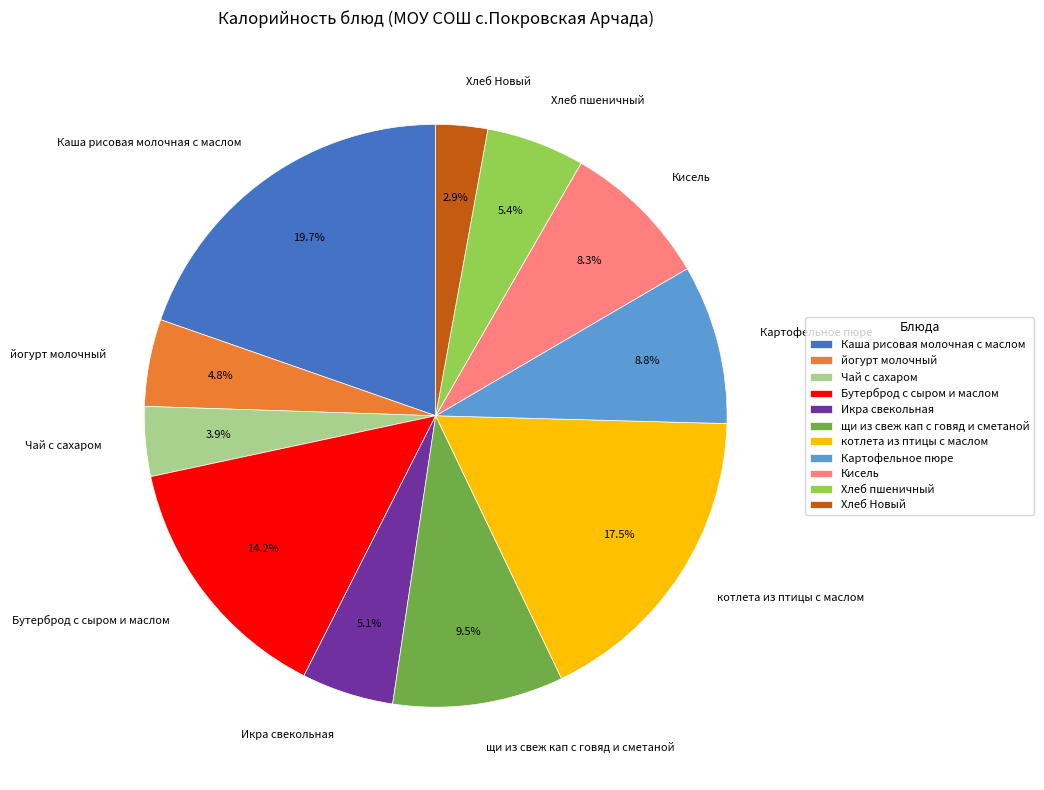

How many slices are in this pie chart?

11